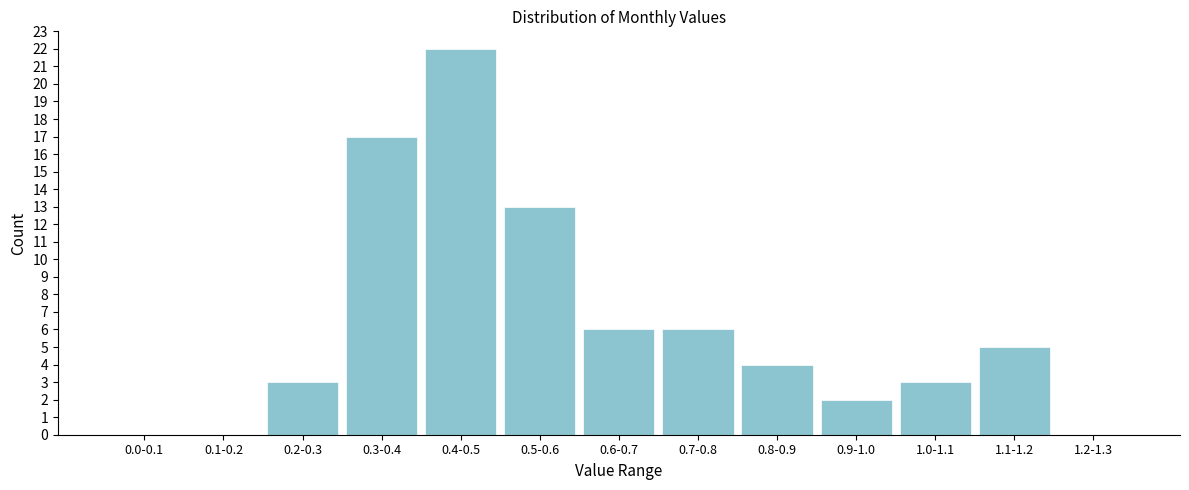

Reading right to left, list all the values displayed in this chart.

1.2-1.3=0	1.1-1.2=5	1.0-1.1=3	0.9-1.0=2	0.8-0.9=4	0.7-0.8=6	0.6-0.7=6	0.5-0.6=13	0.4-0.5=22	0.3-0.4=17	0.2-0.3=3	0.1-0.2=0	0.0-0.1=0